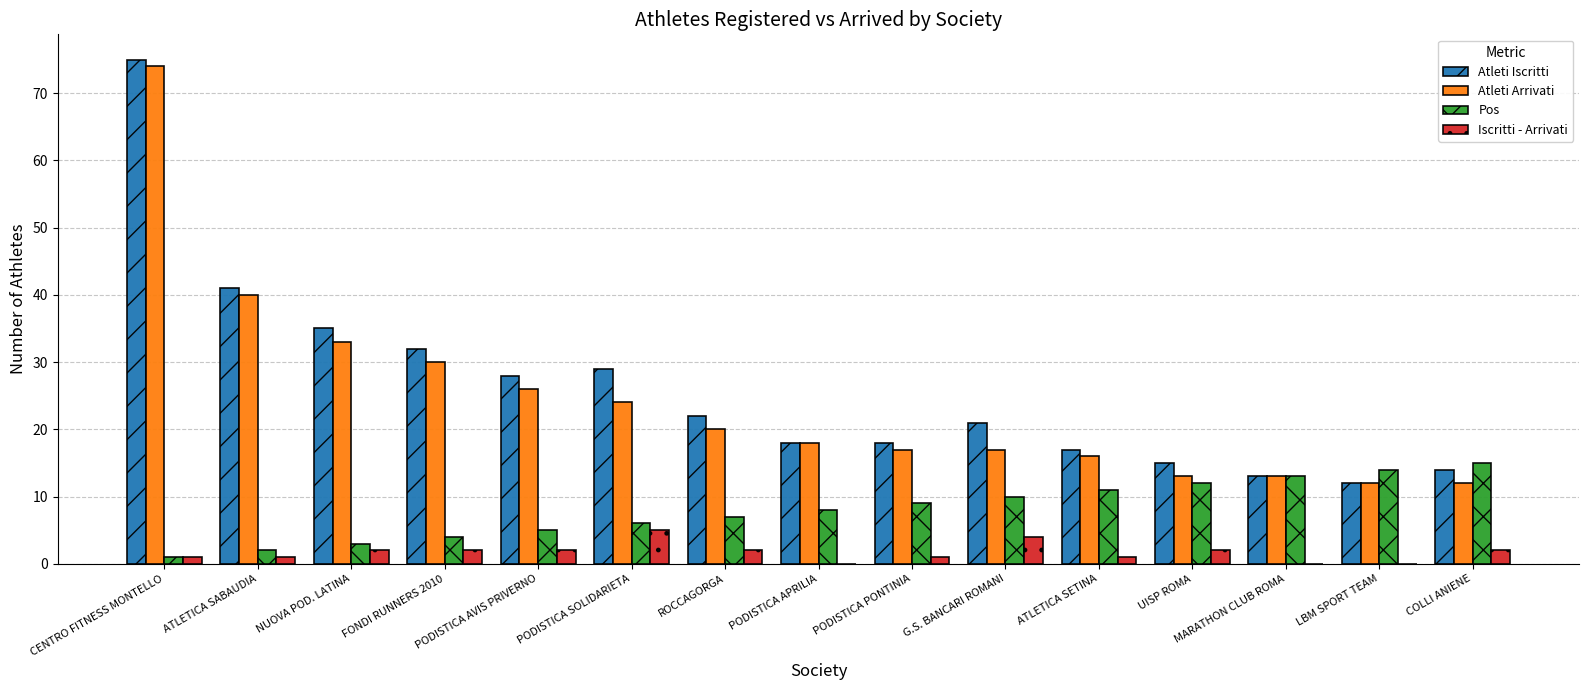

Which category has the highest value across all series?

CENTRO FITNESS MONTELLO